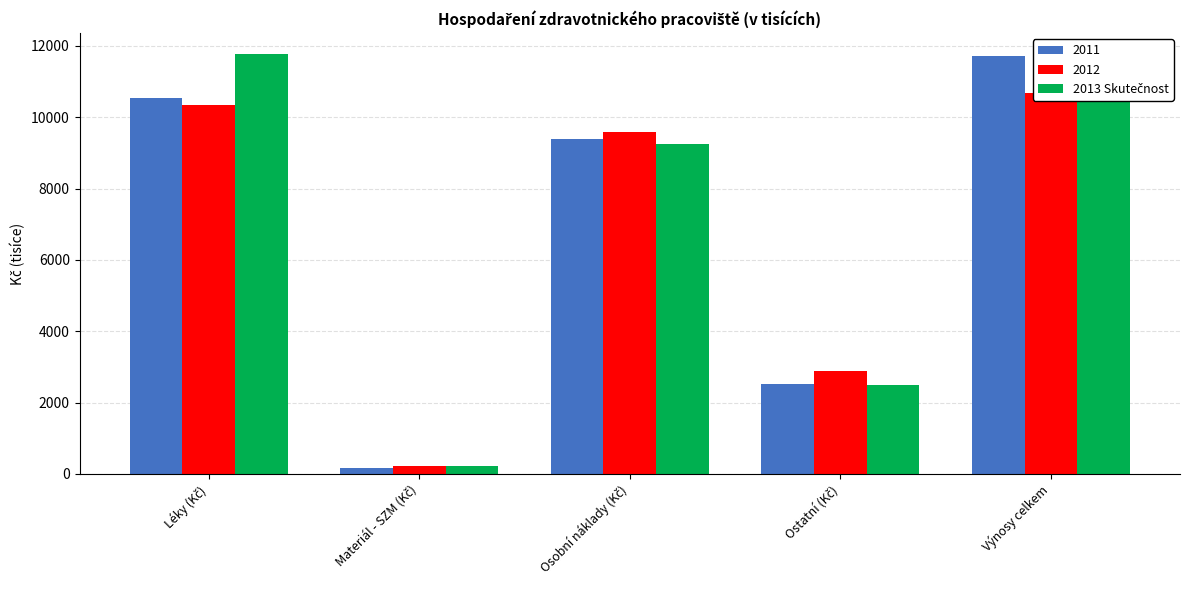

Where is the data nearest to the value 5999?

Osobní náklady (Kč)